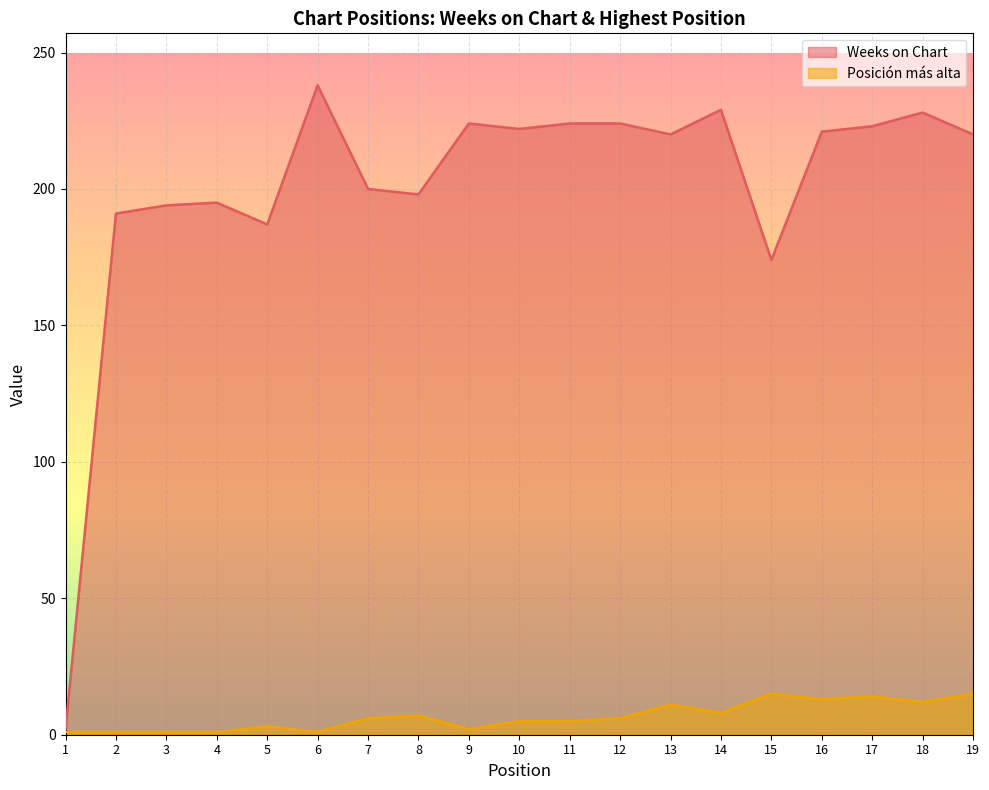

Does the chart display data point markers on the line(s)?

No